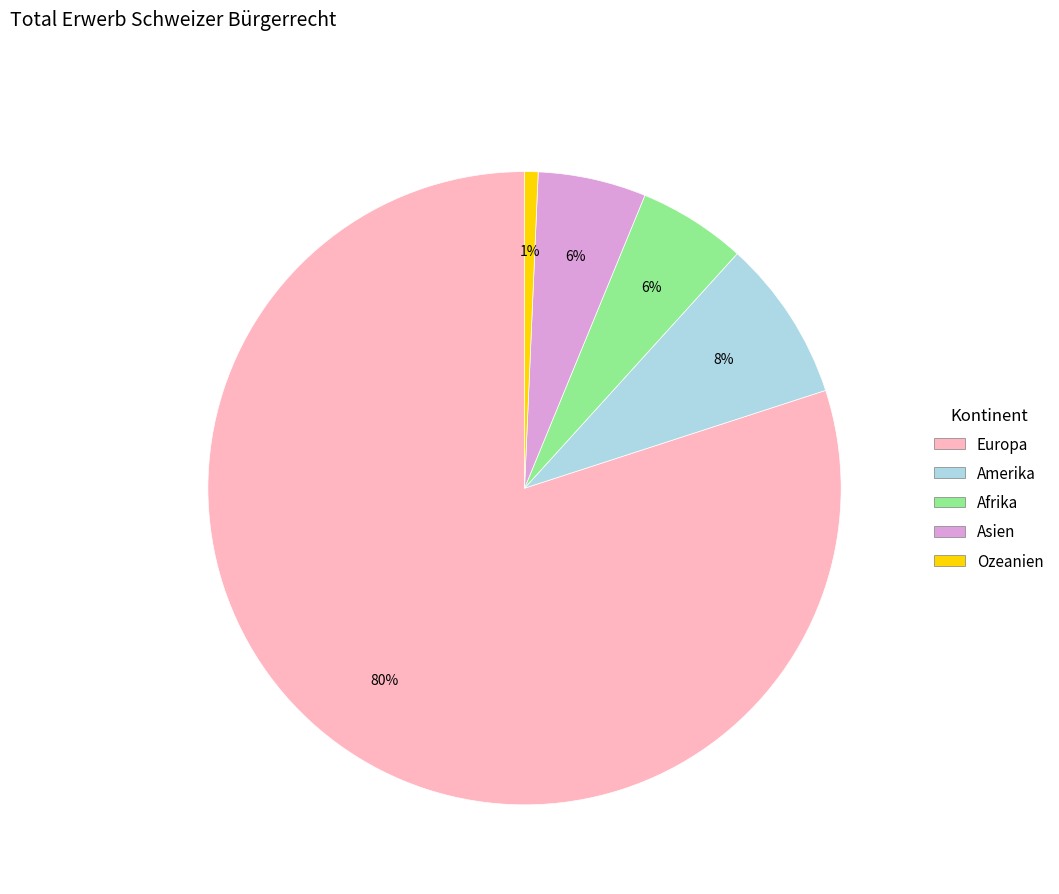

Does any single category account for the majority?

Yes